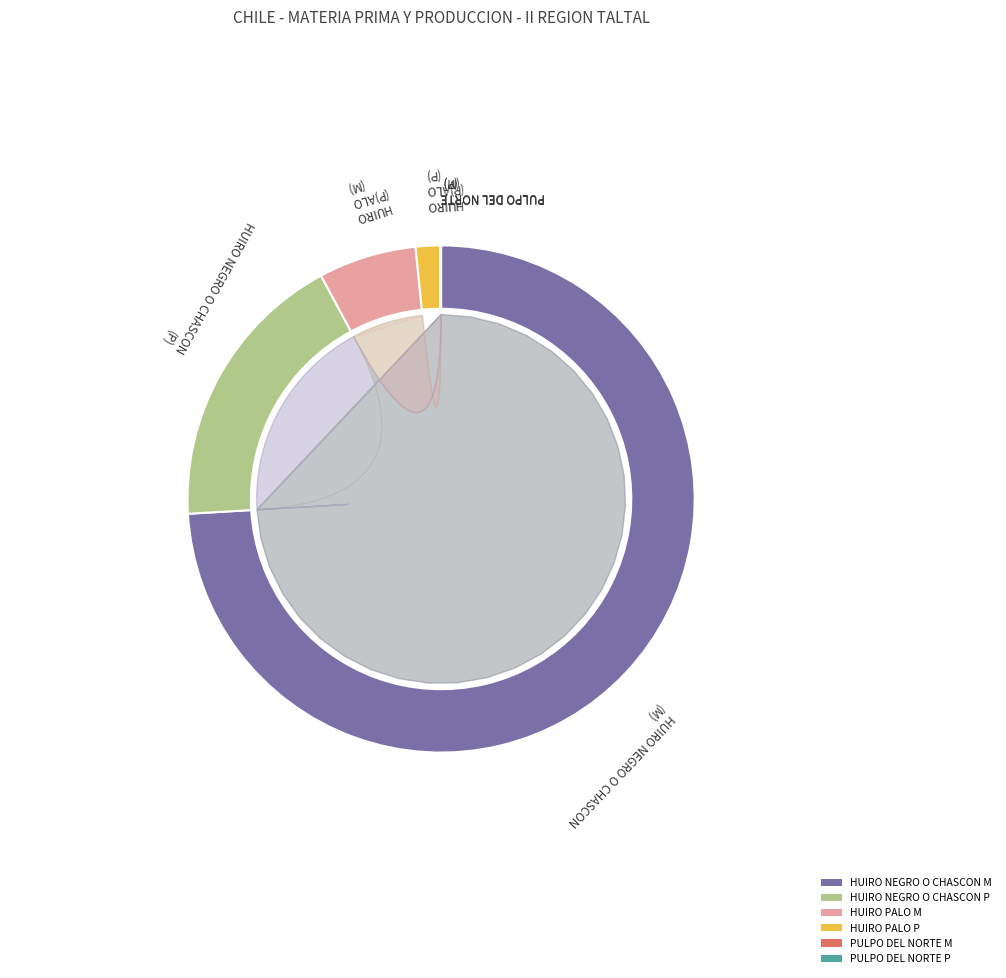

What percentage do PULPO DEL NORTE P and HUIRO NEGRO O CHASCON P together represent?

18.1%